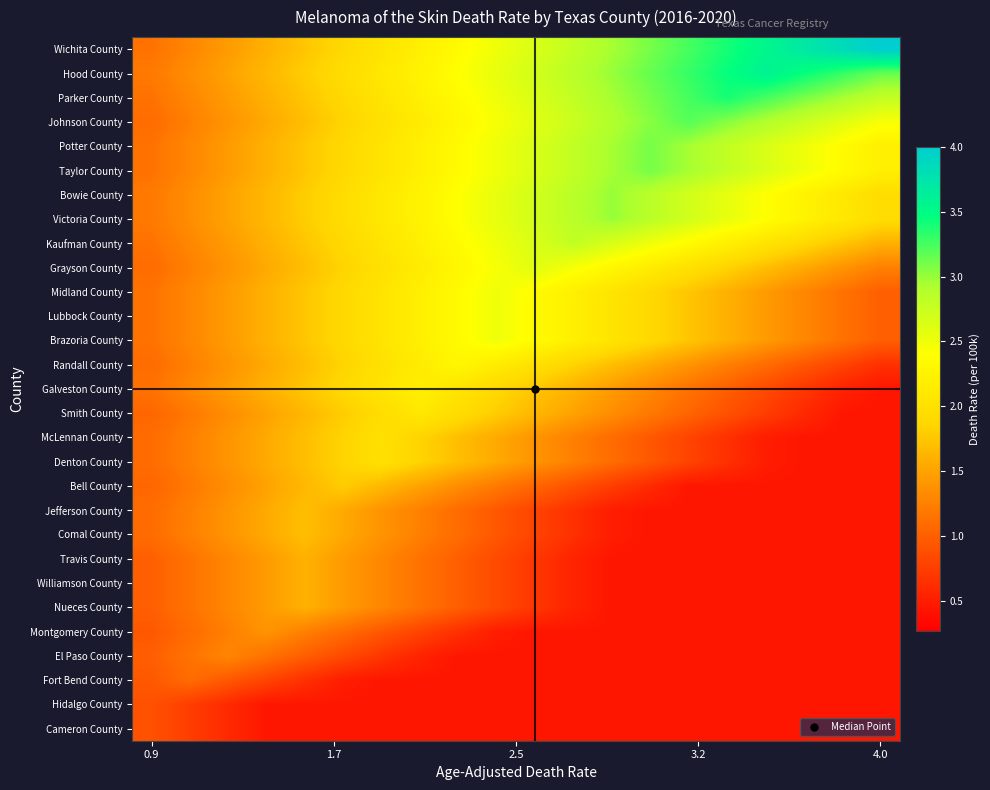

Which series has the widest spread of values?

Wichita County